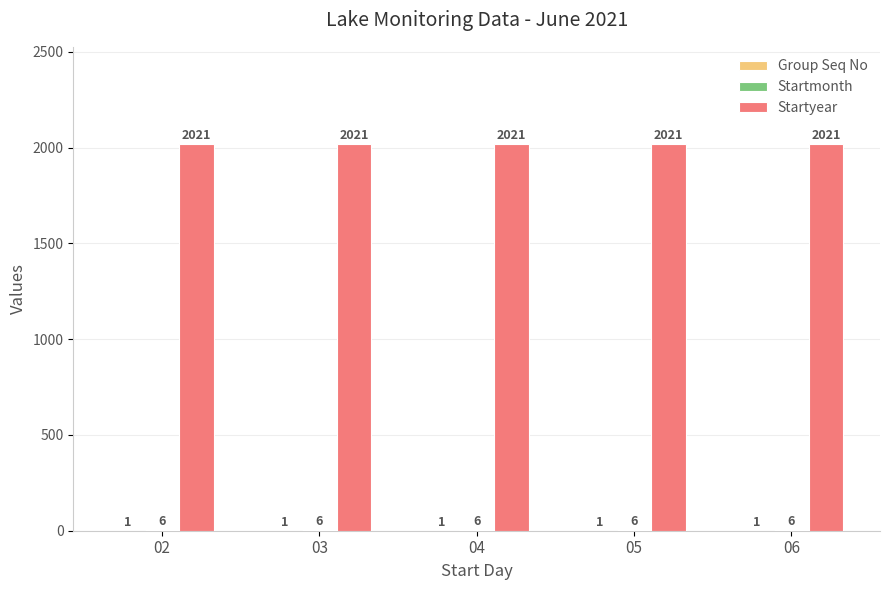

True or false: Startyear has a value of 2021 at 02.

True